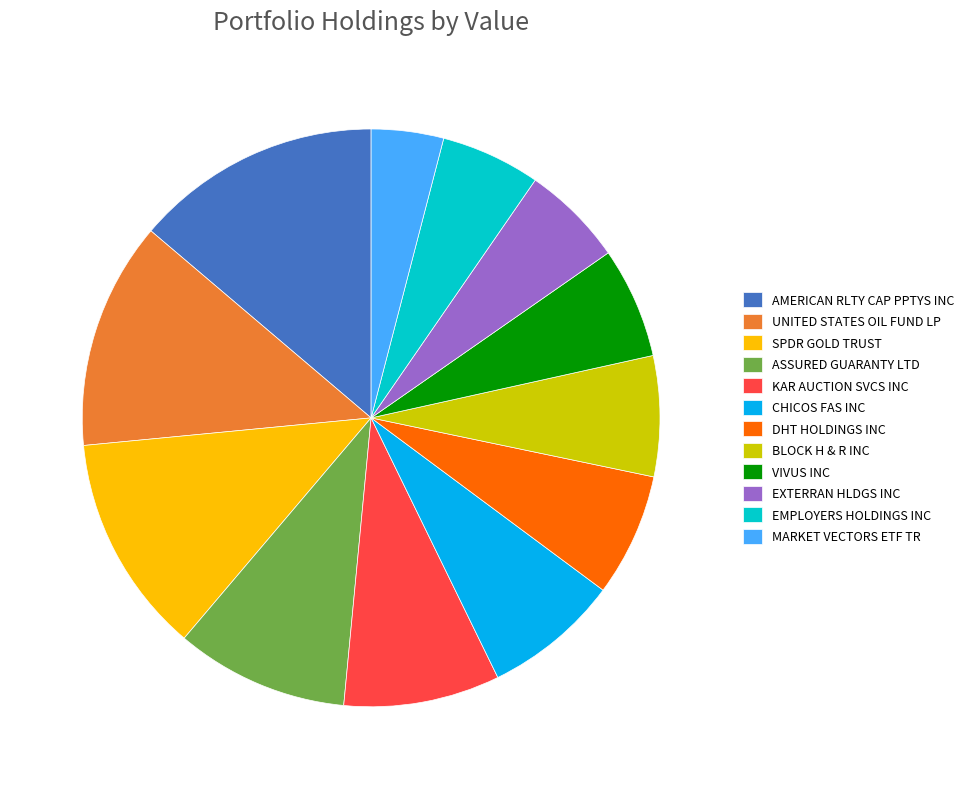

What is the ratio of the value at BLOCK H & R INC to the value at SPDR GOLD TRUST?

0.5